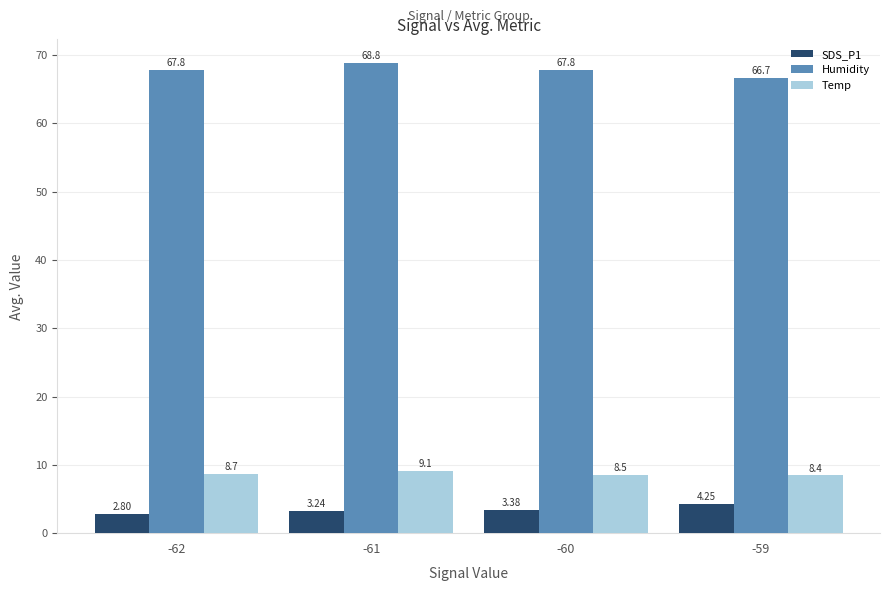

What is the sum of the Humidity values at -62 and -61?

136.6